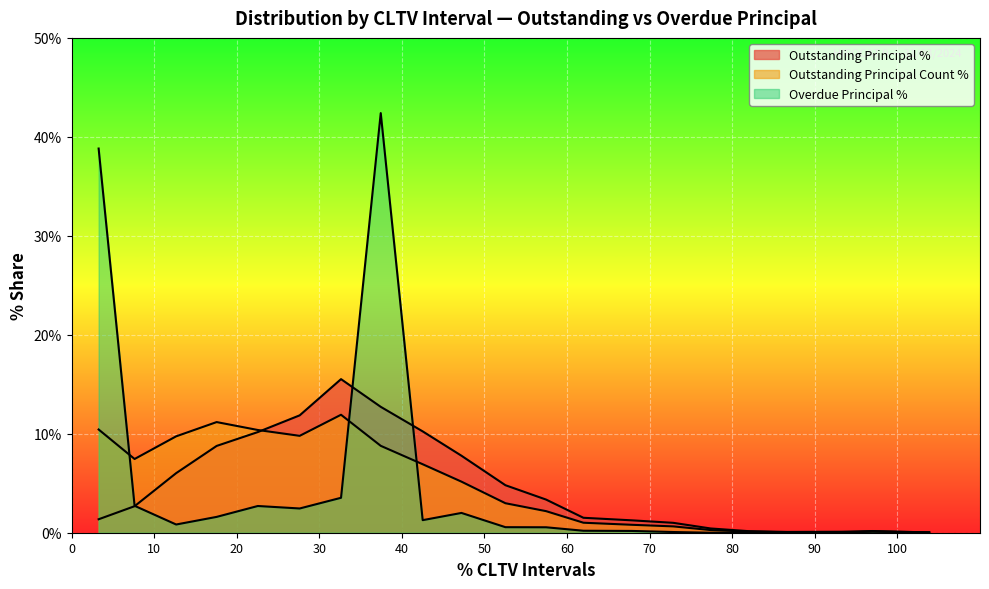

Which series has the largest total across all categories?

Outstanding Principal %